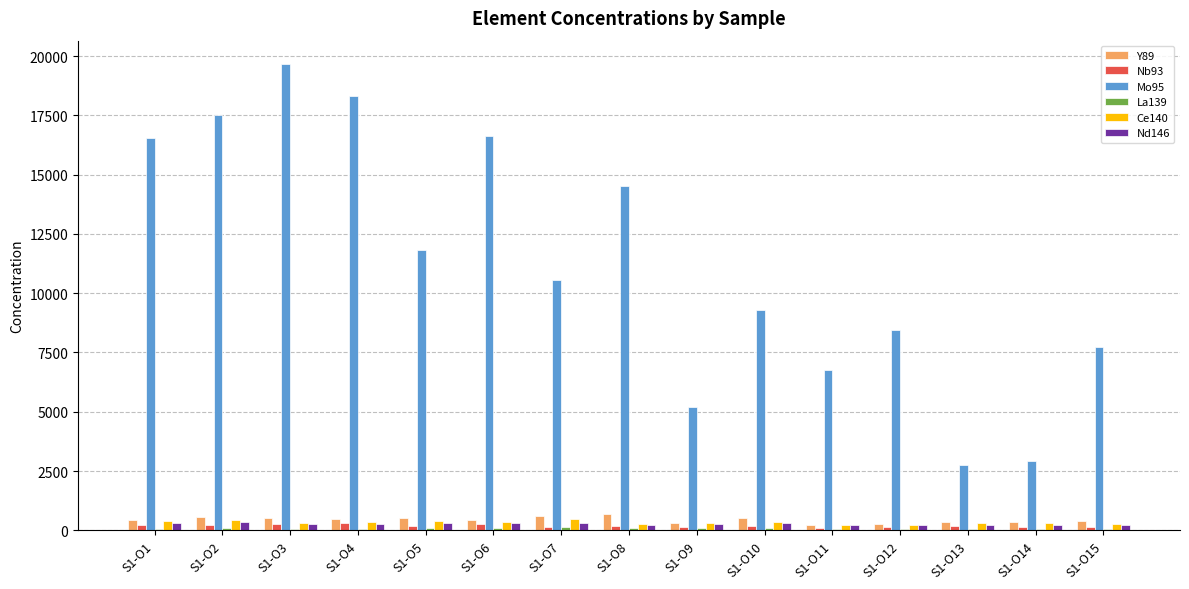

Is the value of Mo95 at S1-O14 greater than the value of Nb93 at S1-O12?

Yes